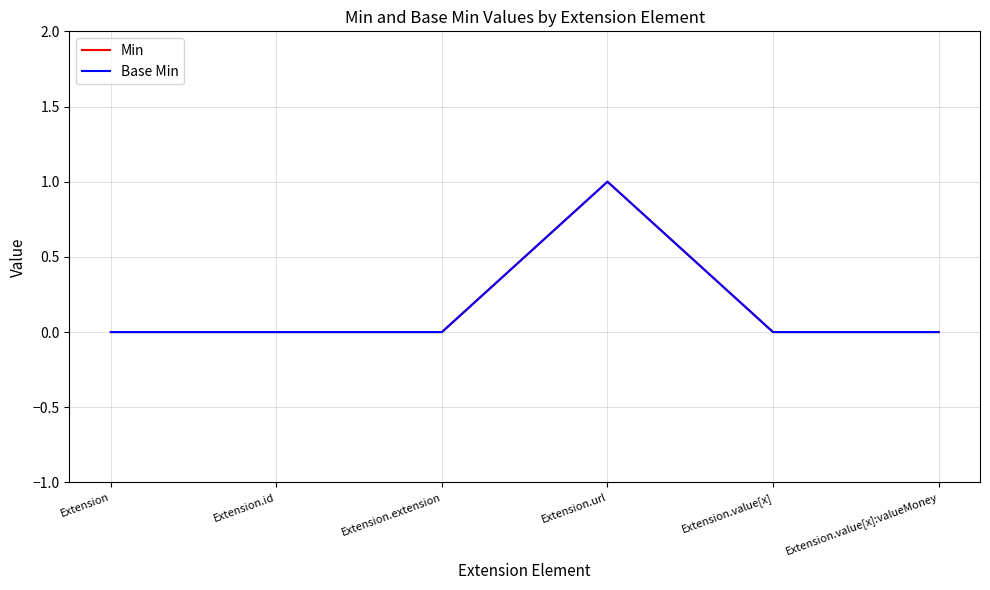

True or false: Base Min and Min cross at least once.

False